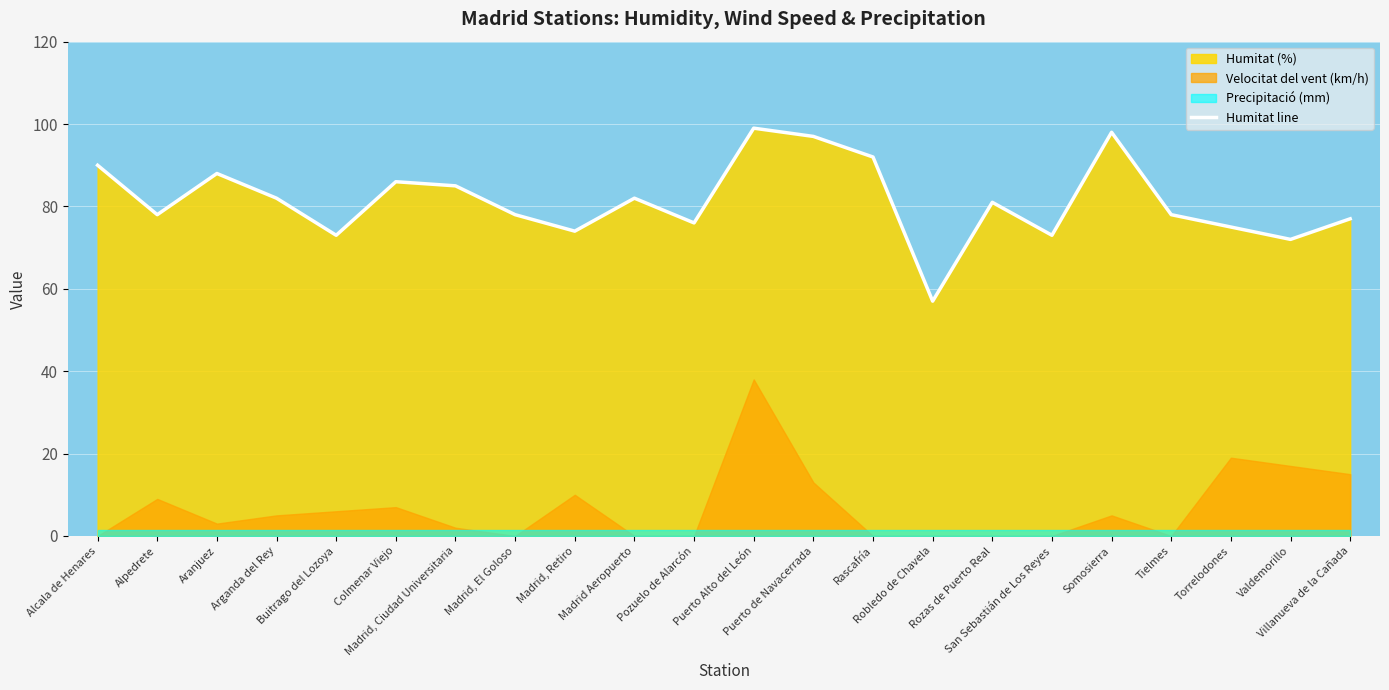

Rank the categories by value from highest to lowest.

Puerto Alto del León, Somosierra, Puerto de Navacerrada, Rascafría, Alcala de Henares, Aranjuez, Colmenar Viejo, Madrid, Ciudad Universitaria, Arganda del Rey, Madrid Aeropuerto, Rozas de Puerto Real, Alpedrete, Madrid, El Goloso, Tielmes, Villanueva de la Cañada, Pozuelo de Alarcón, Torrelodones, Madrid, Retiro, Buitrago del Lozoya, San Sebastián de Los Reyes, Valdemorillo, Robledo de Chavela